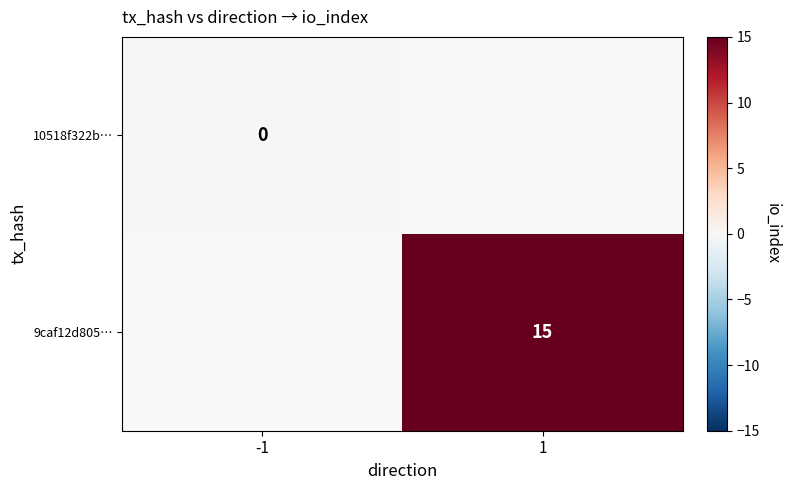

Between -1 and 1, which is larger?

1